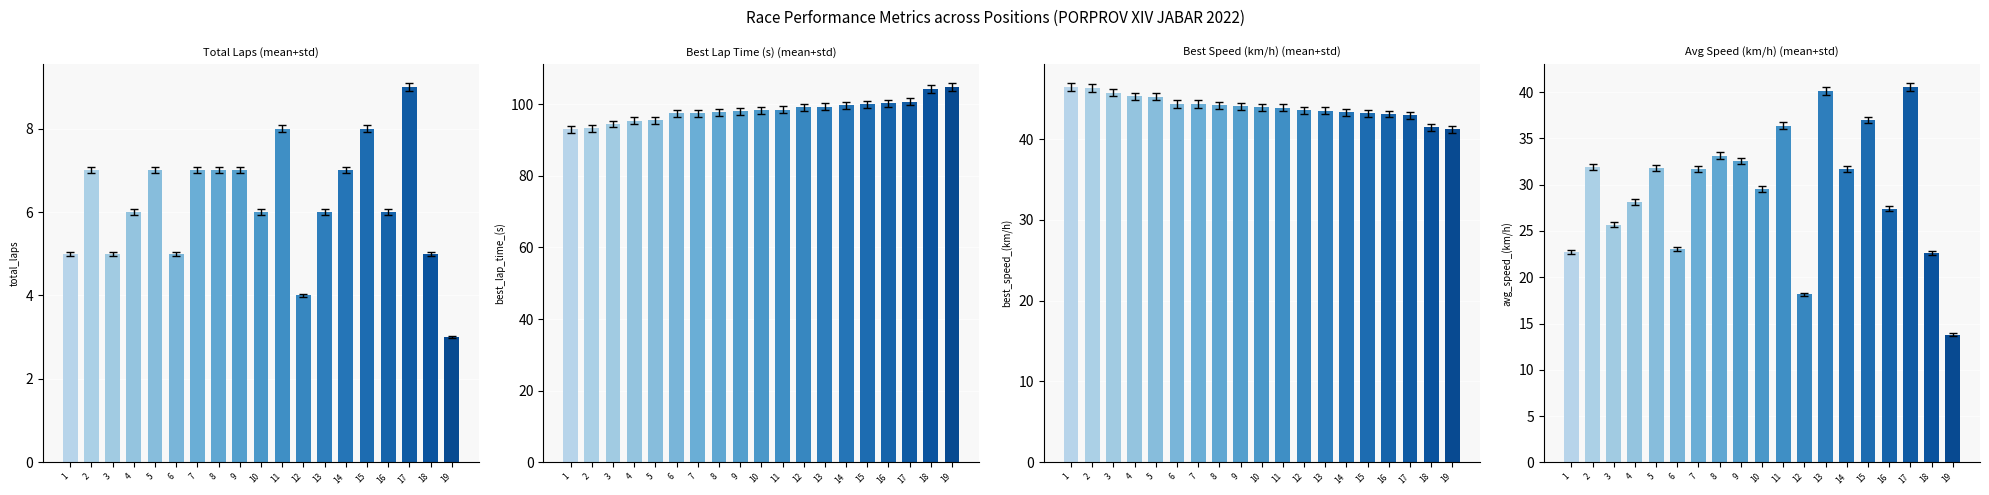

How many bars are there in each group?

4